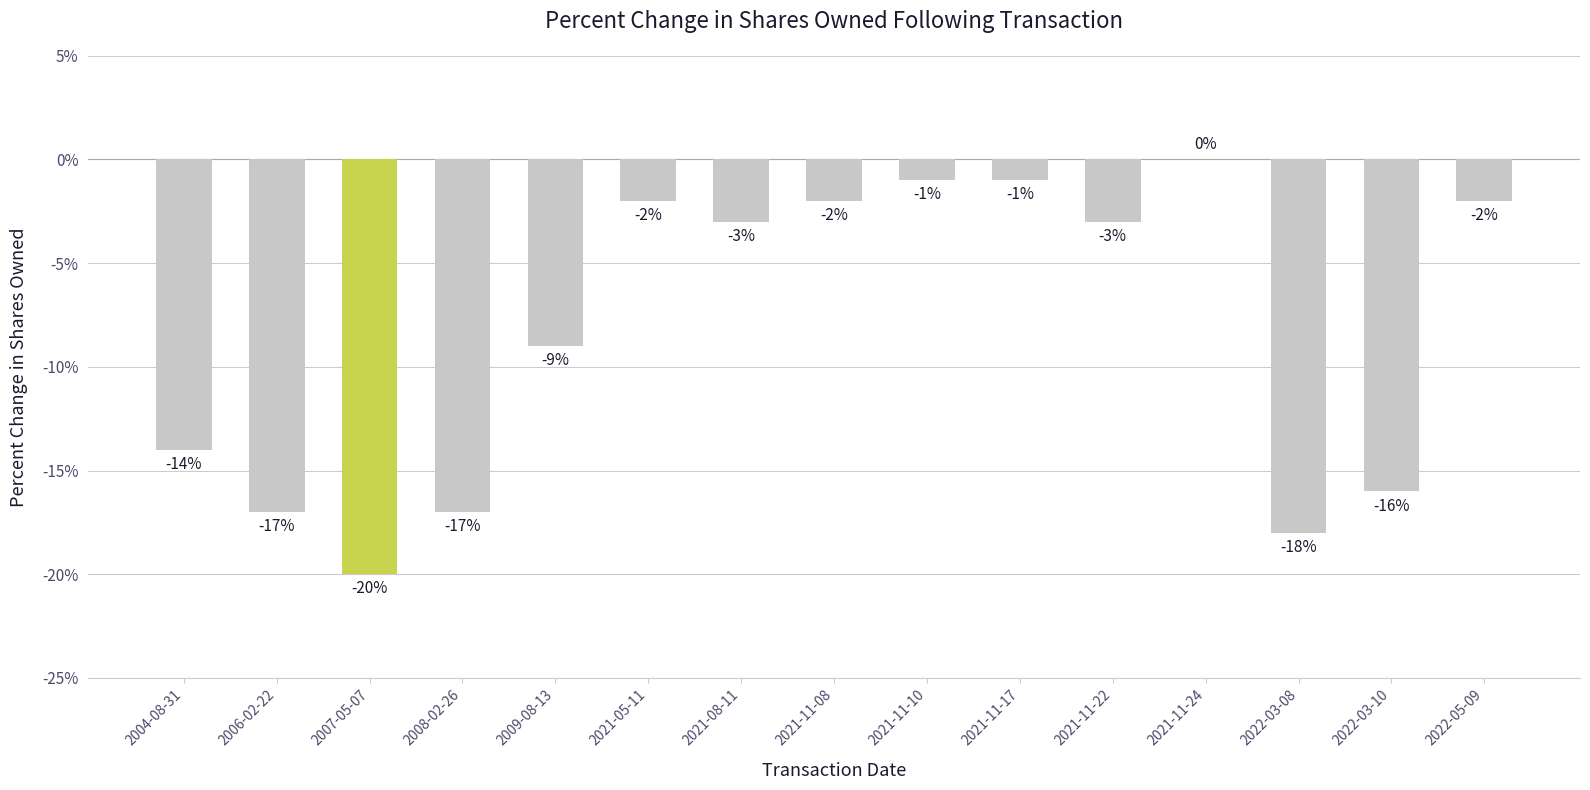

Count the number of categories in the chart.

15